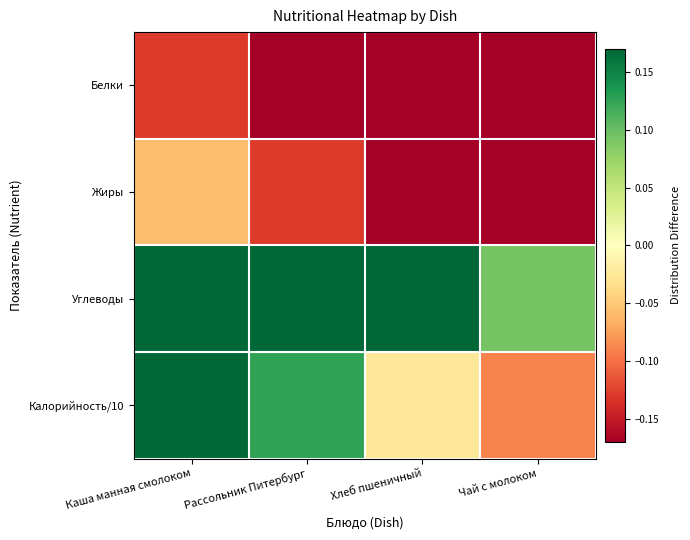

How many distinct data groups are displayed?

4